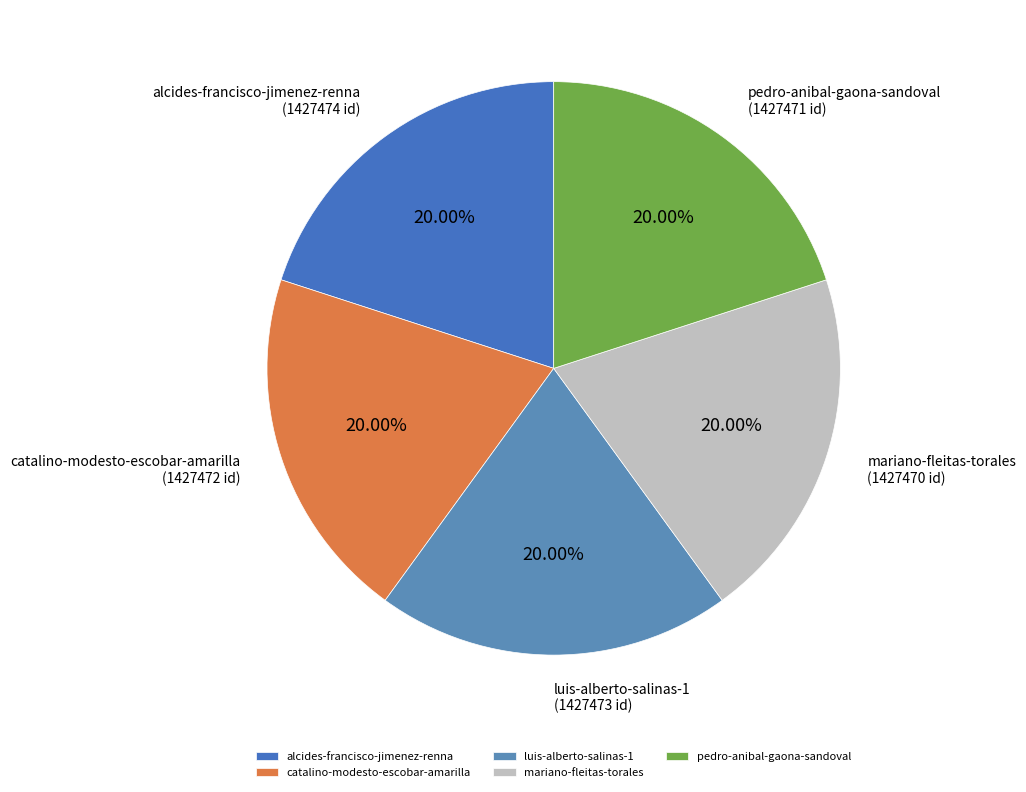

Is catalino-modesto-escobar-amarilla the majority of the pie?

No